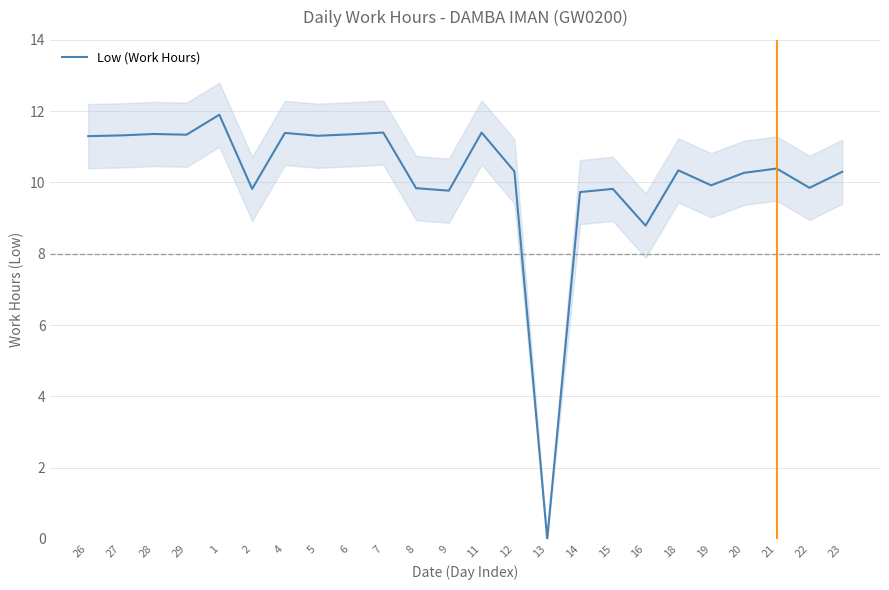

List the labels in order of value, largest first.

1, 7, 11, 4, 28, 6, 29, 27, 5, 26, 21, 18, 12, 23, 20, 19, 22, 8, 2, 15, 9, 14, 16, 13